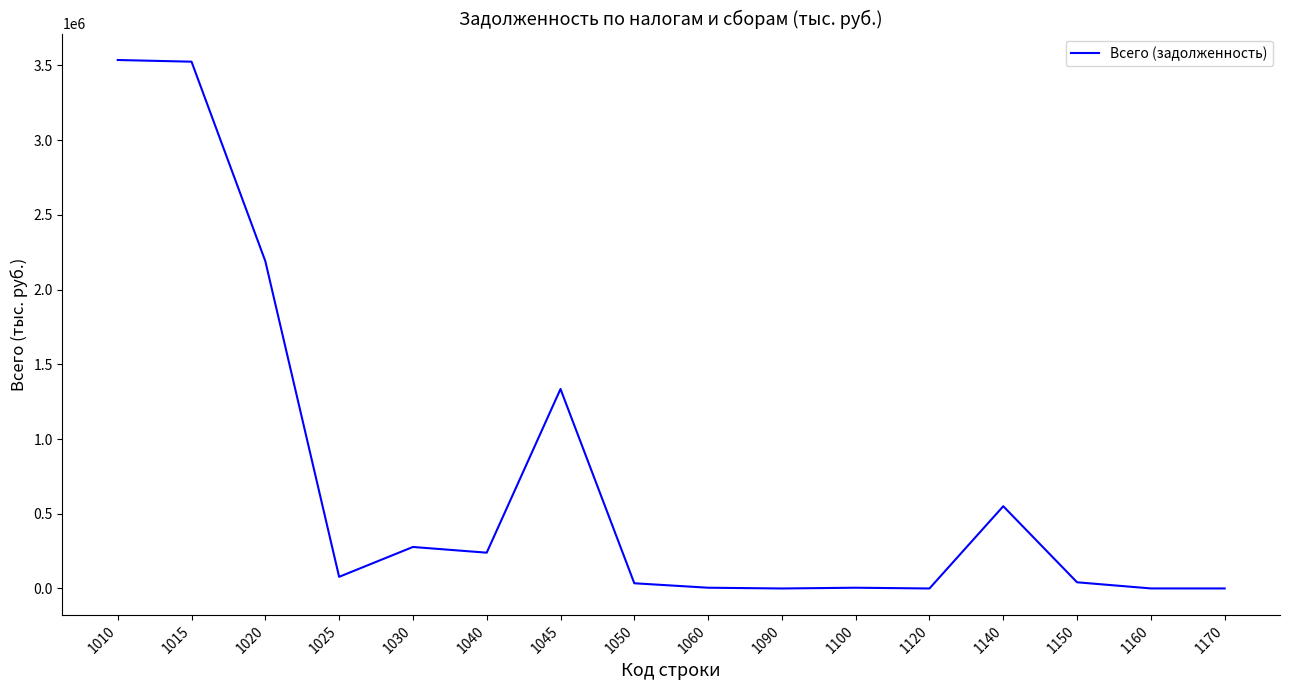

How many lines are shown in the chart?

1